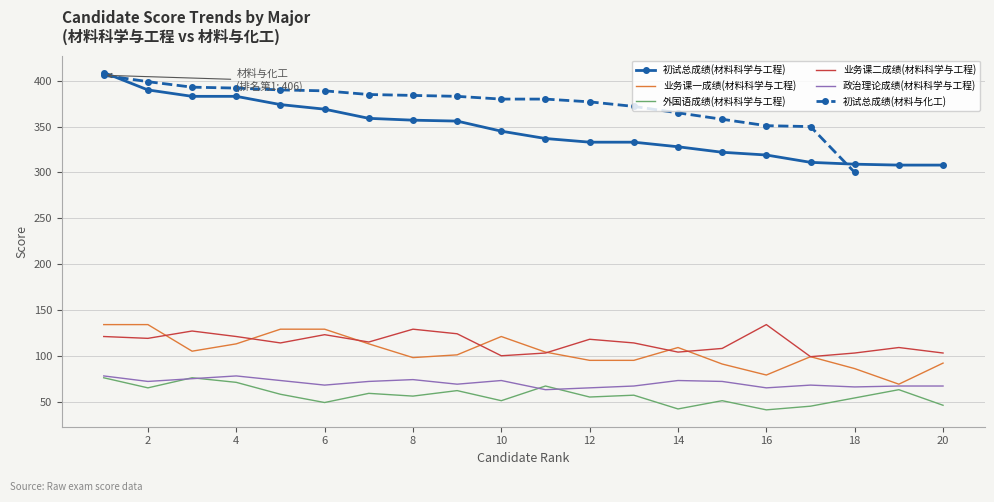

True or false: 初试总成绩(材料科学与工程) and 业务课一成绩(材料科学与工程) intersect in this chart.

False